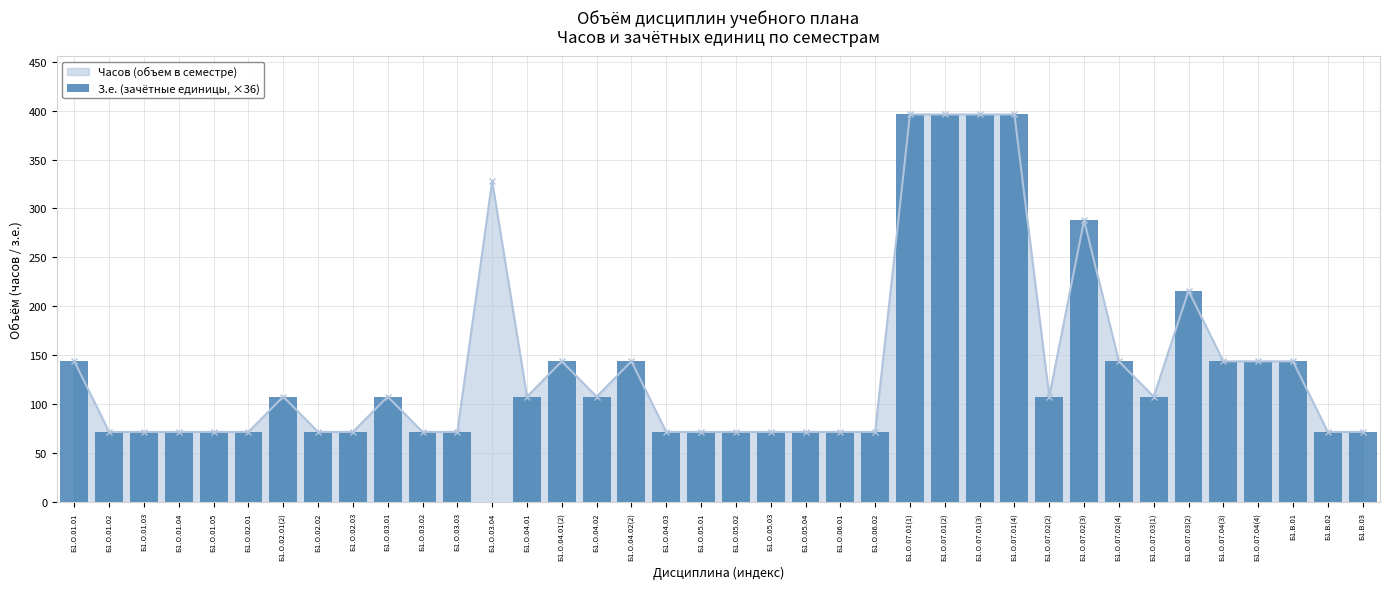

How many data points are less than 108?

19